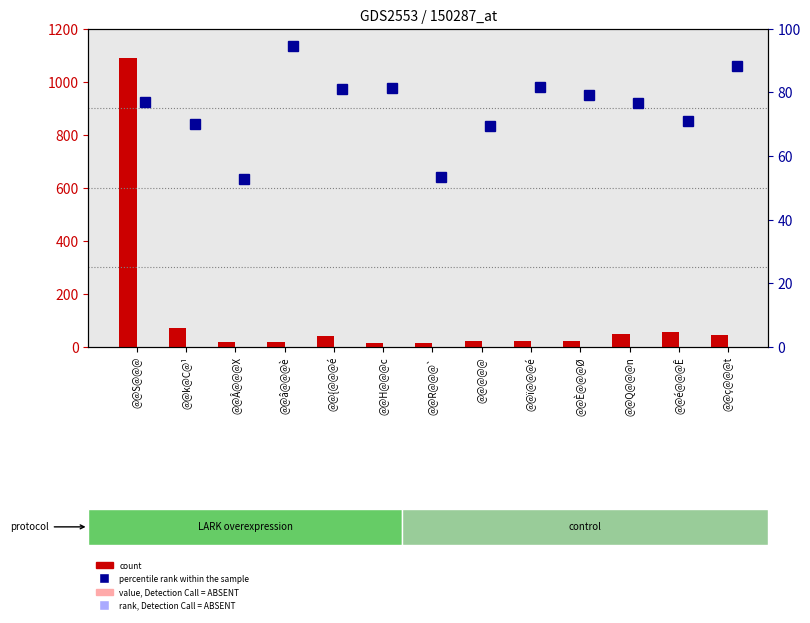

Rank the series by their average value, from lowest to highest.

percentile rank within the sample, count